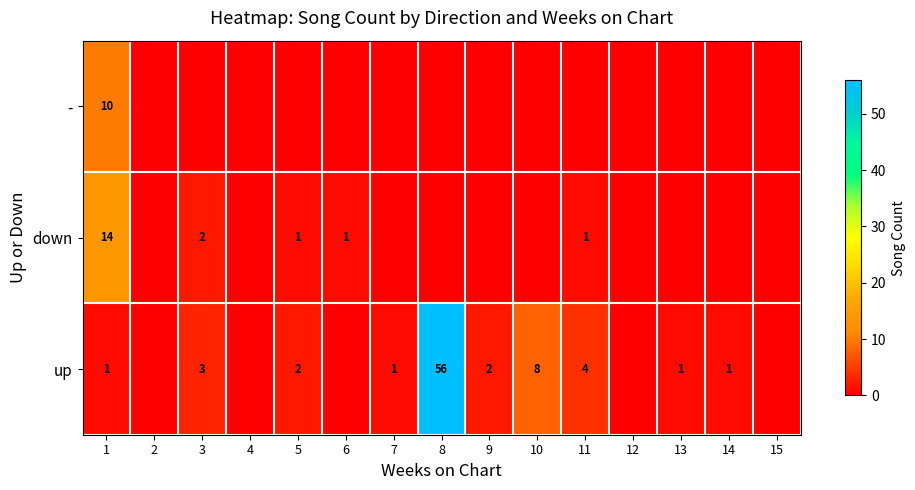

The value of up at 13 is 1. True or false?

True